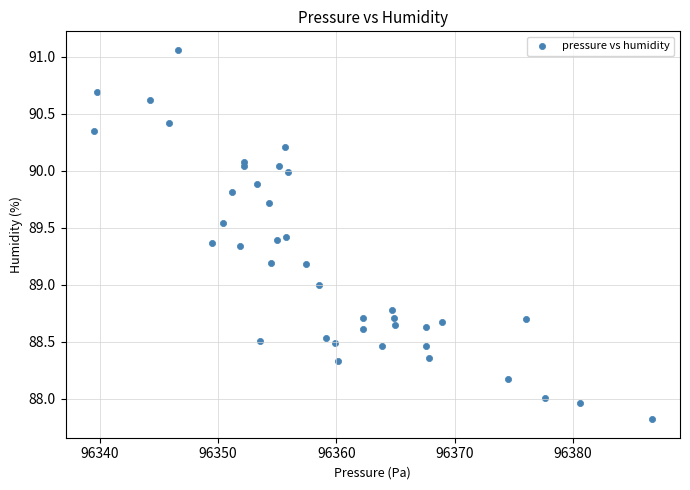

What is the range of X values (max minus min)?

47.2